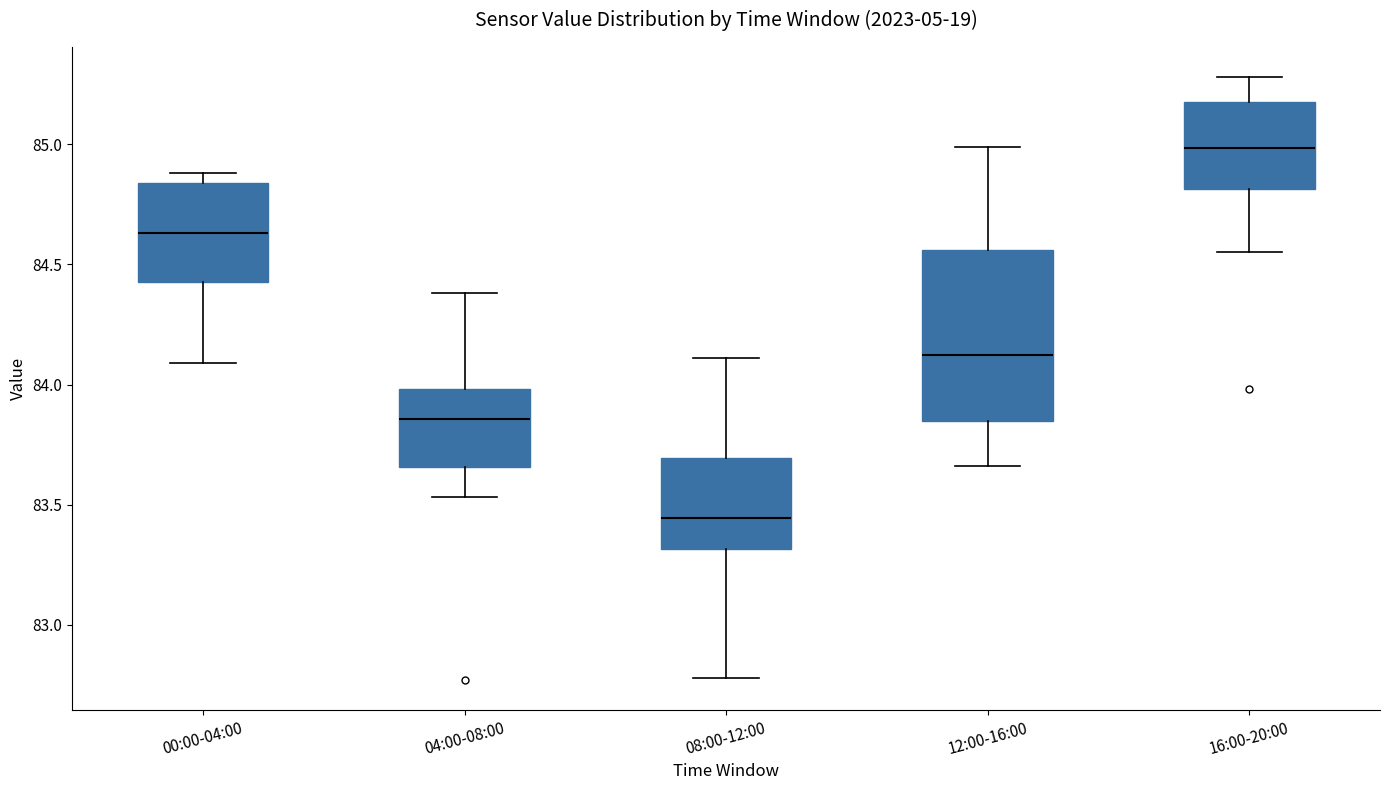

Reading left to right, transcribe this box plot: for each box, give where its median line is, the range the box spans, and where its two whiskers end, as read against the y-axis. The values are not printed on the chart, so give them approximately, as read against the axis.

00:00-04:00: median 84.65, box 84.45 to 84.85, whiskers 84.10 to 84.90
04:00-08:00: median 83.85, box 83.65 to 84.00, whiskers 83.55 to 84.40
08:00-12:00: median 83.45, box 83.30 to 83.70, whiskers 82.80 to 84.10
12:00-16:00: median 84.15, box 83.85 to 84.55, whiskers 83.65 to 85.00
16:00-20:00: median 85.00, box 84.80 to 85.20, whiskers 84.55 to 85.30